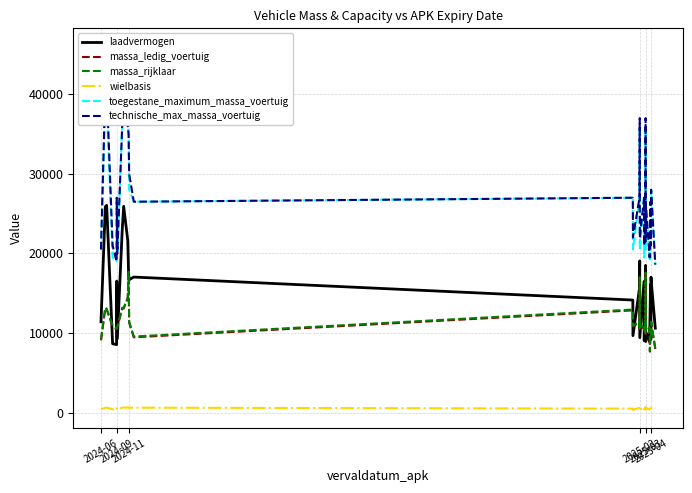

List the series in order of their peak value, lowest first.

wielbasis, massa_ledig_voertuig, massa_rijklaar, laadvermogen, toegestane_maximum_massa_voertuig, technische_max_massa_voertuig